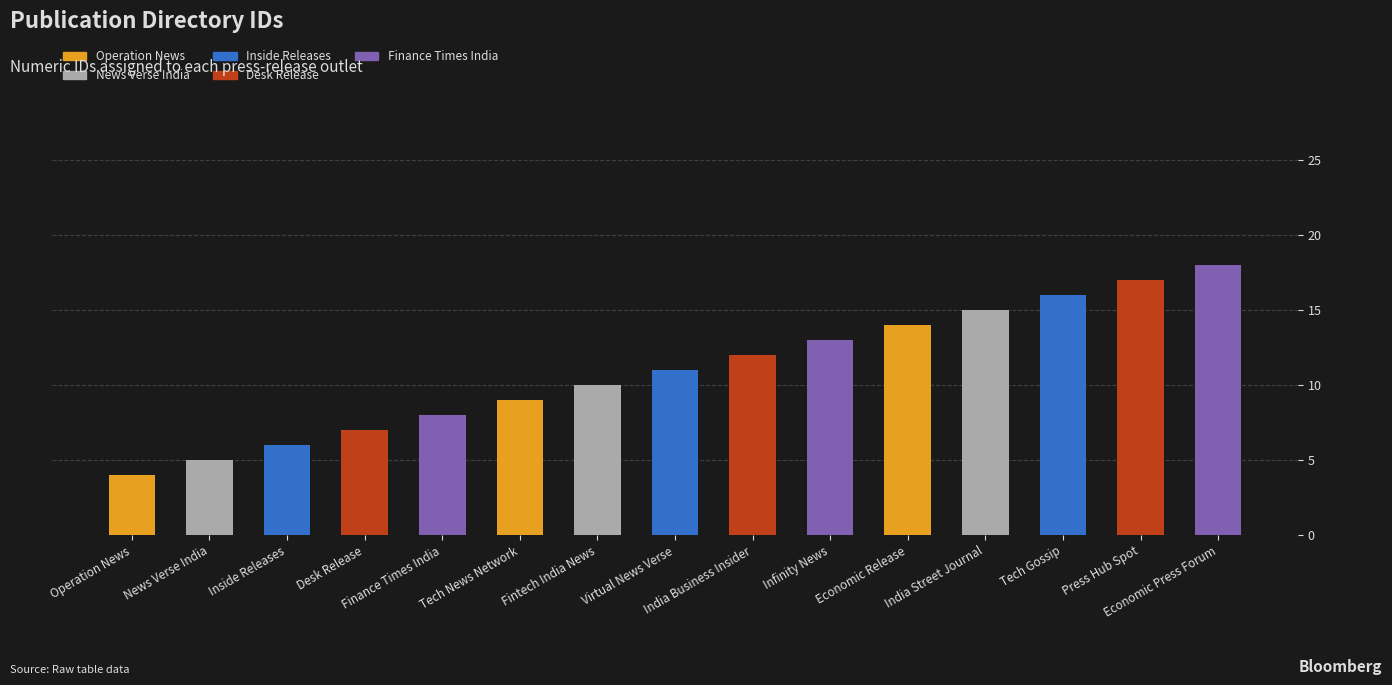

How many data points are less than 11?

7